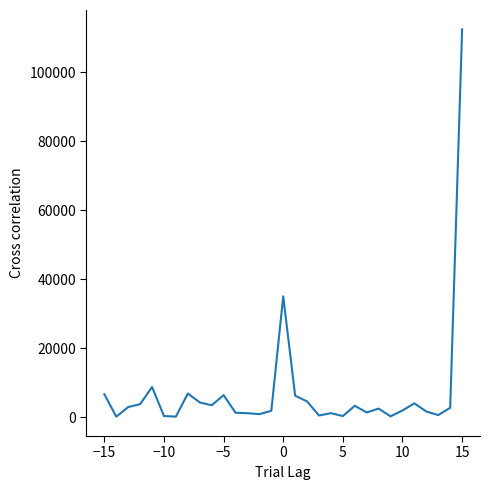

True or false: there are more than 1 points higher than both neighbors.

True